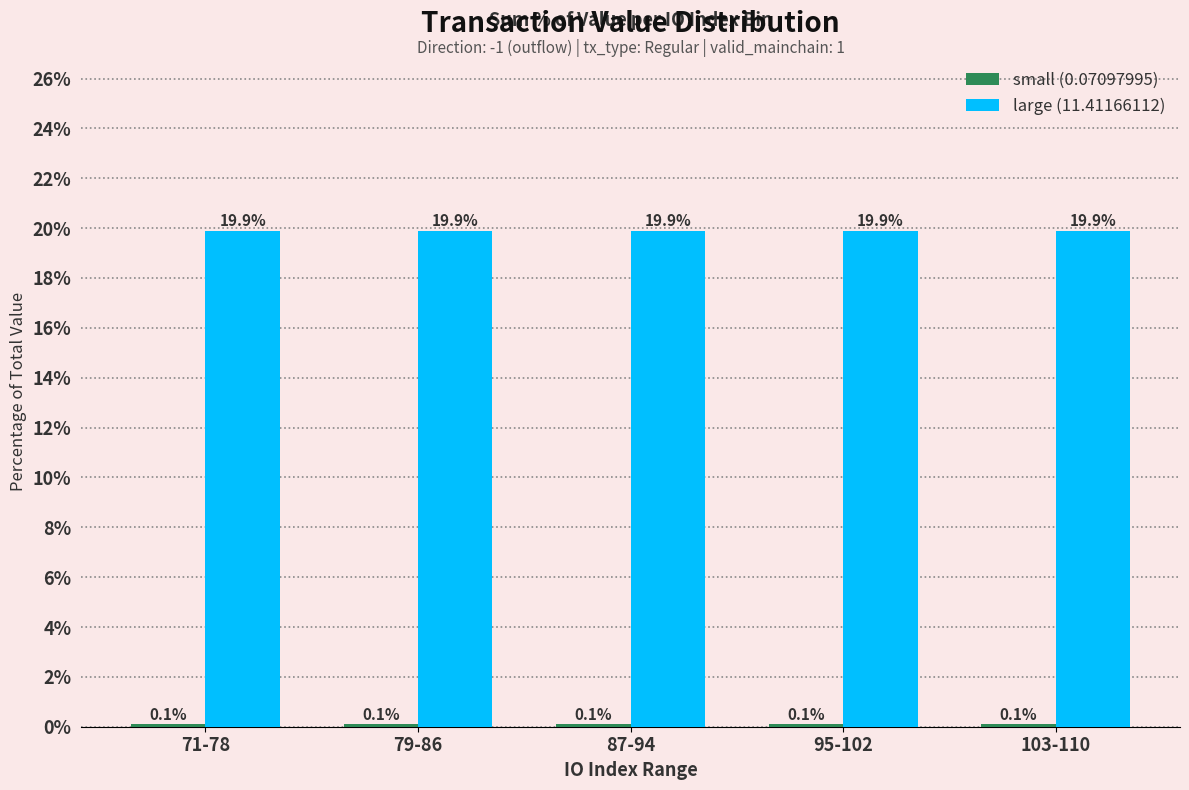

At how many categories does at least one series exceed 5?

5